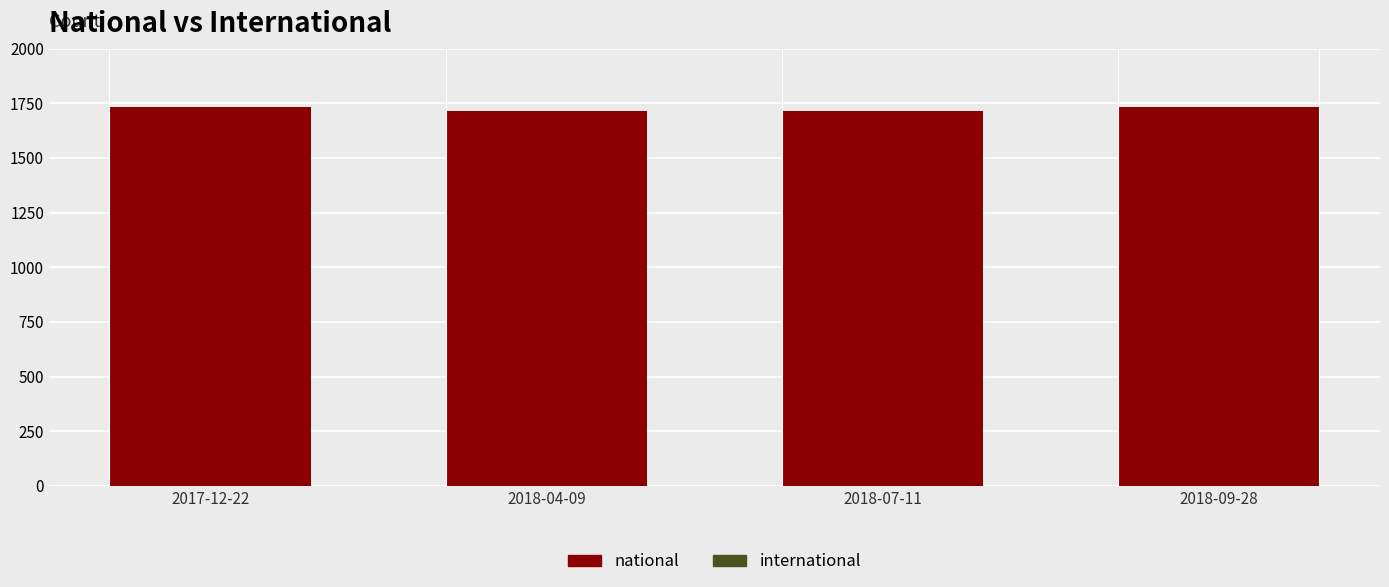

Reading left to right, list all the values displayed in this chart.

1731	1717	1717	1731